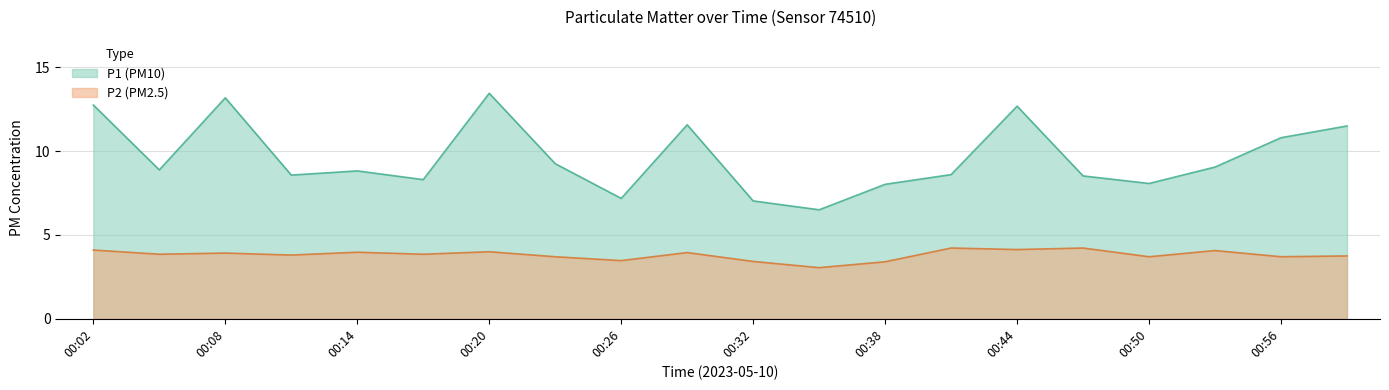

Reading left to right, transcribe all the data shown in this chart.

P1: 00:02=12.8	00:05=8.9	00:08=13.2	00:11=8.6	00:14=8.8	00:17=8.3	00:20=13.4	00:23=9.2	00:26=7.2	00:29=11.6	00:32=7.0	00:35=6.5	00:38=8.0	00:41=8.6	00:44=12.7	00:47=8.5	00:50=8.1	00:53=9.1	00:56=10.8	00:59=11.5
P2: 00:02=4.1	00:05=3.9	00:08=3.9	00:11=3.8	00:14=4.0	00:17=3.9	00:20=4.0	00:23=3.7	00:26=3.5	00:29=4.0	00:32=3.4	00:35=3.0	00:38=3.4	00:41=4.2	00:44=4.1	00:47=4.2	00:50=3.7	00:53=4.1	00:56=3.7	00:59=3.8